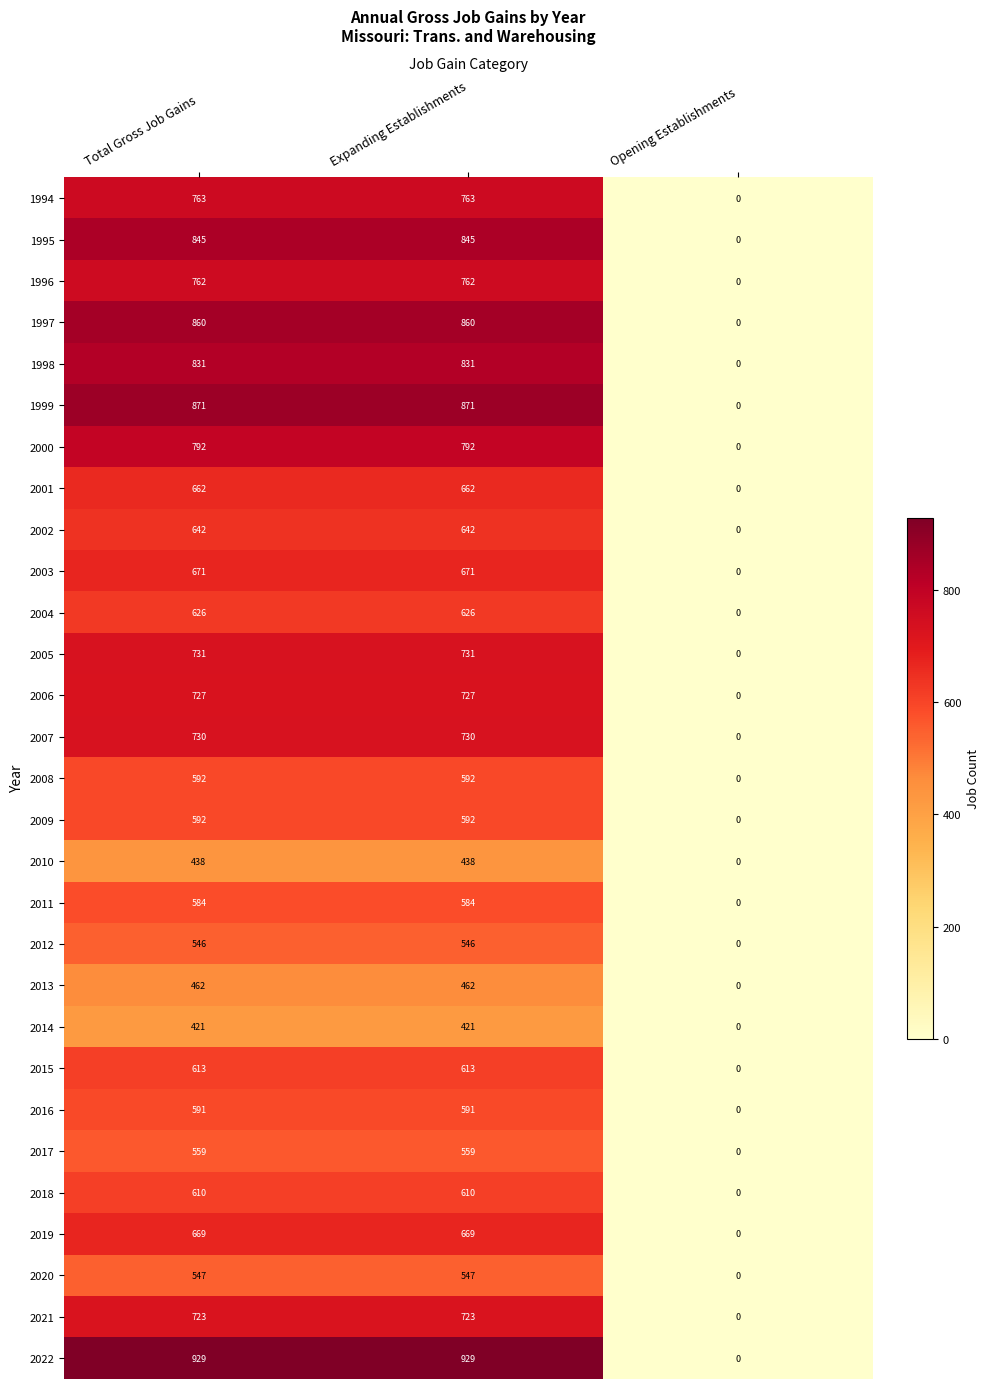

What is the highest value of the 2004 series?

626